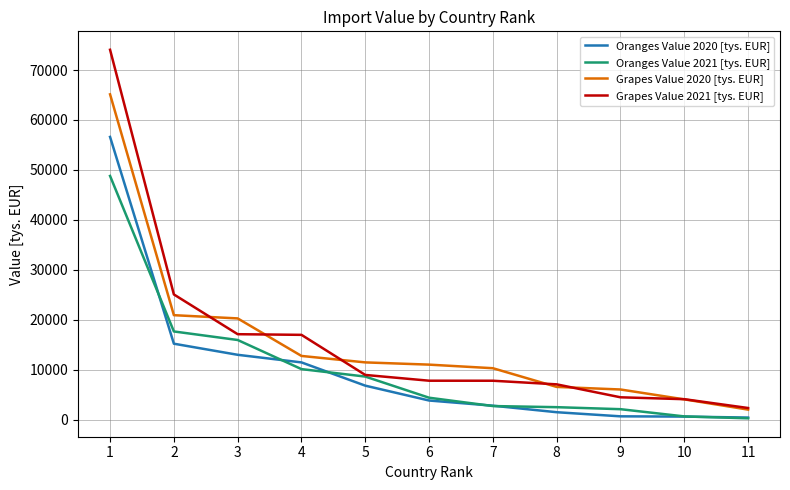

Is this an area chart (filled region under the line)?

No